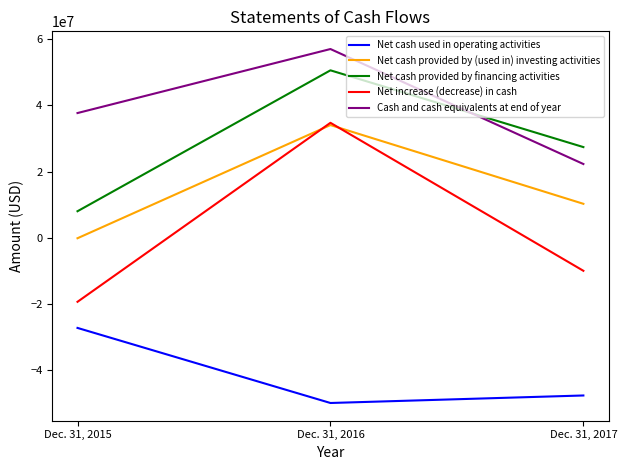

Is this an area chart (filled region under the line)?

No